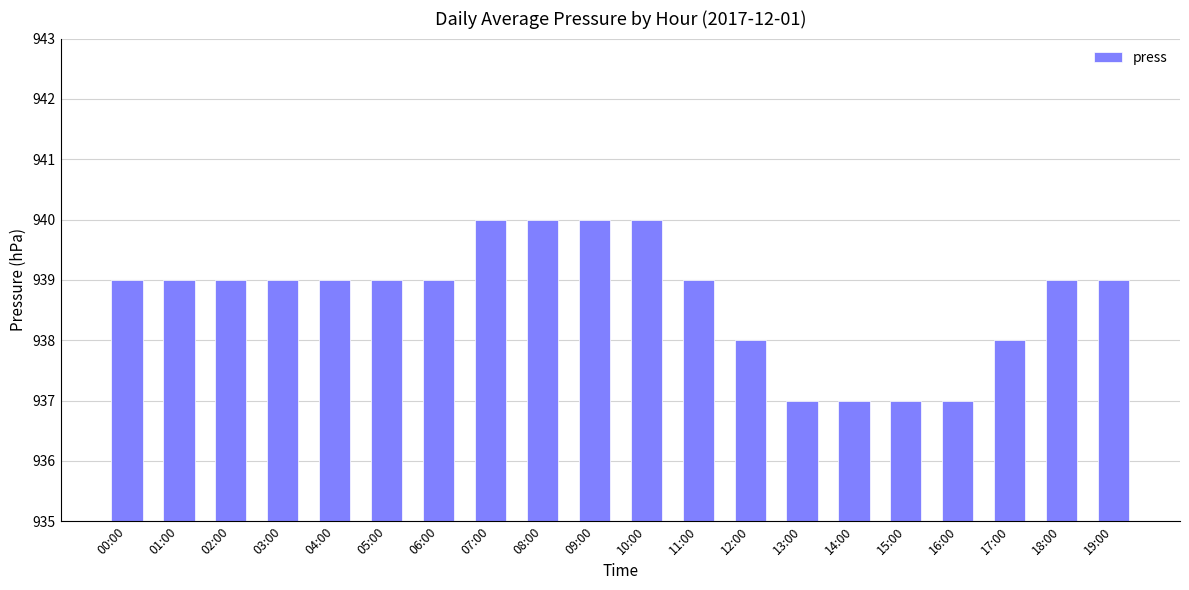

What is the sum of the values at 17:00 and 18:00?

1877